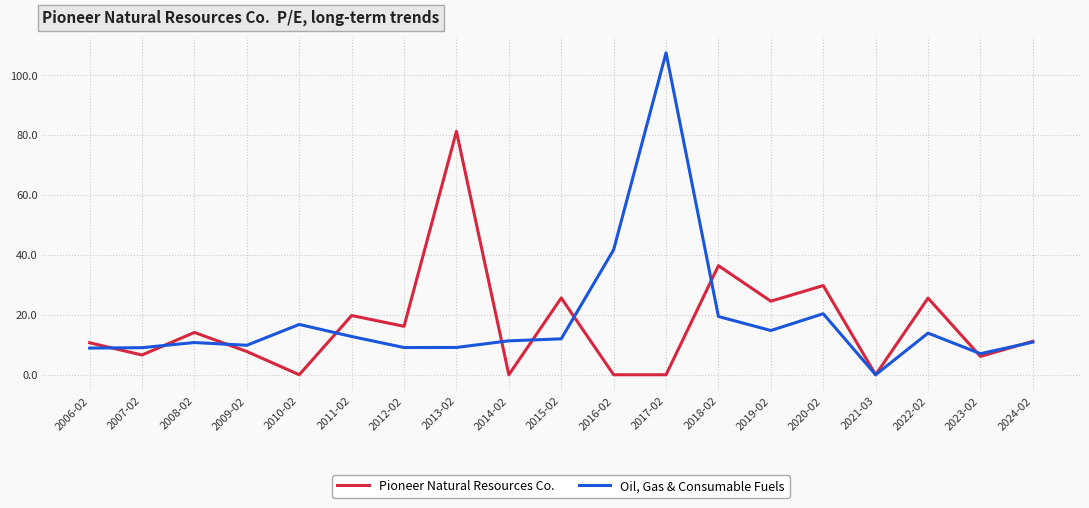

At which label does Oil, Gas & Consumable Fuels reach its peak?

2017-02